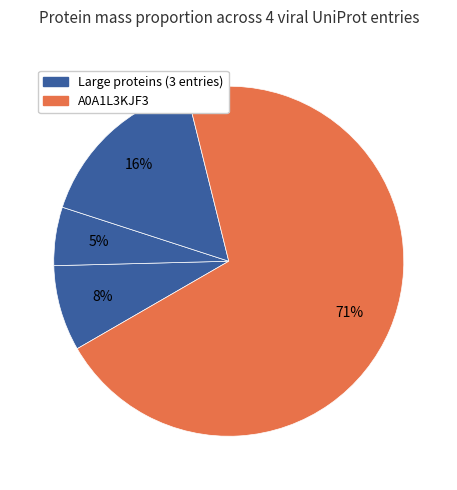

How many segments does this pie chart have?

4